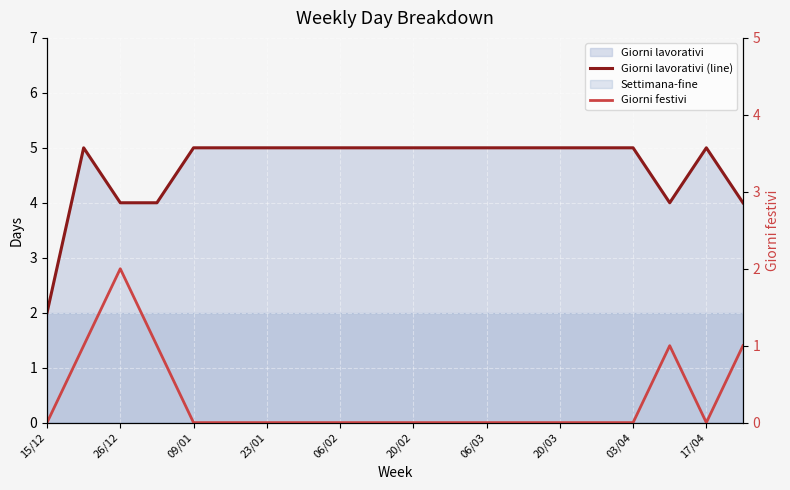

What is the difference between the second highest and second lowest values in the Giorni lavorativi (line) series?

1